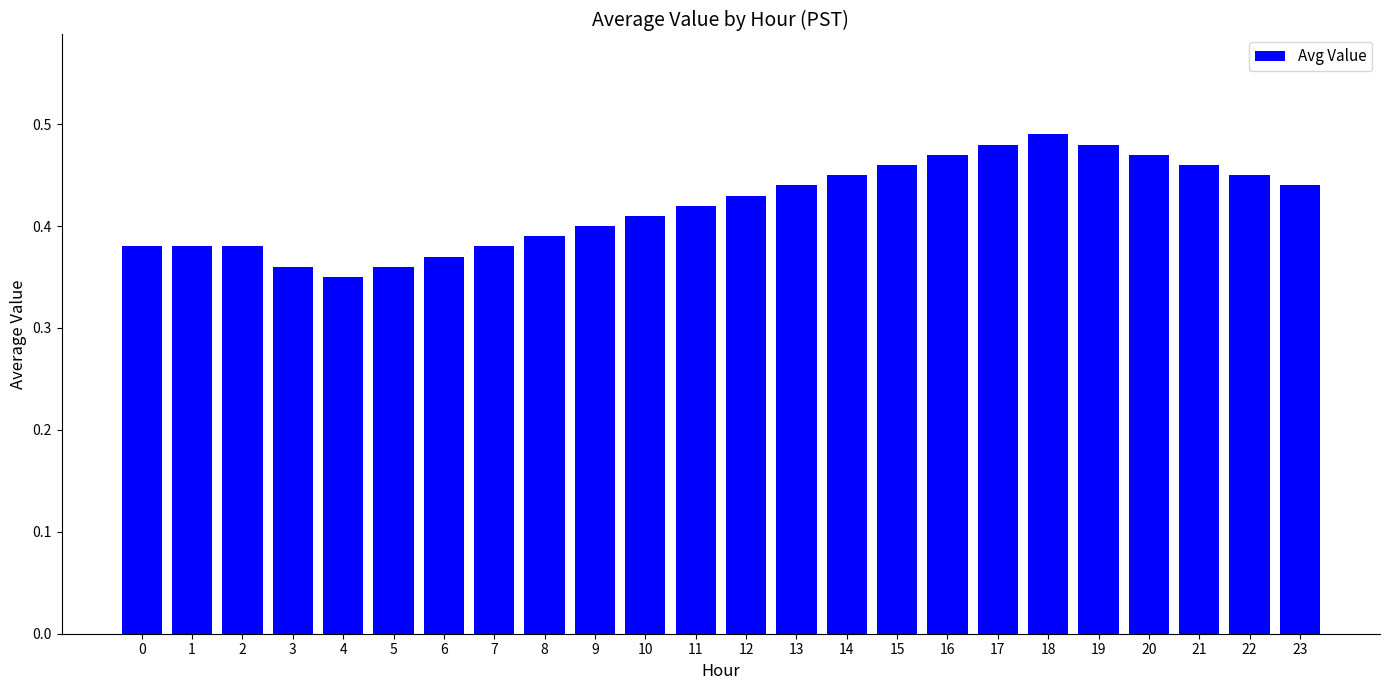

True or false: the data shows 0.6 at 15.

False